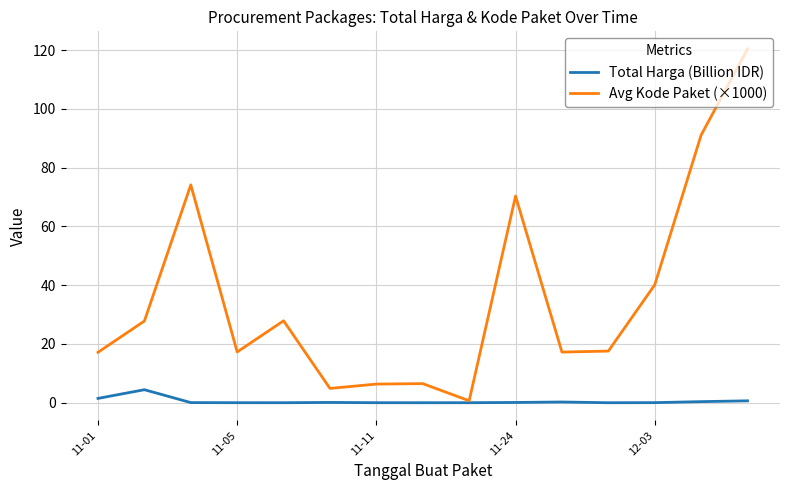

What is the difference between the maximum and minimum values in the Avg Kode Paket (×1000) series?

119.7